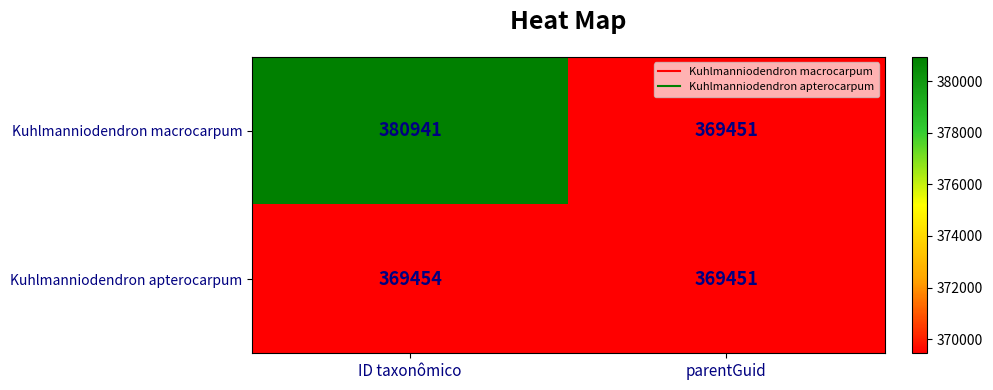

What is the approximate value of Kuhlmanniodendron macrocarpum at parentGuid?

369451